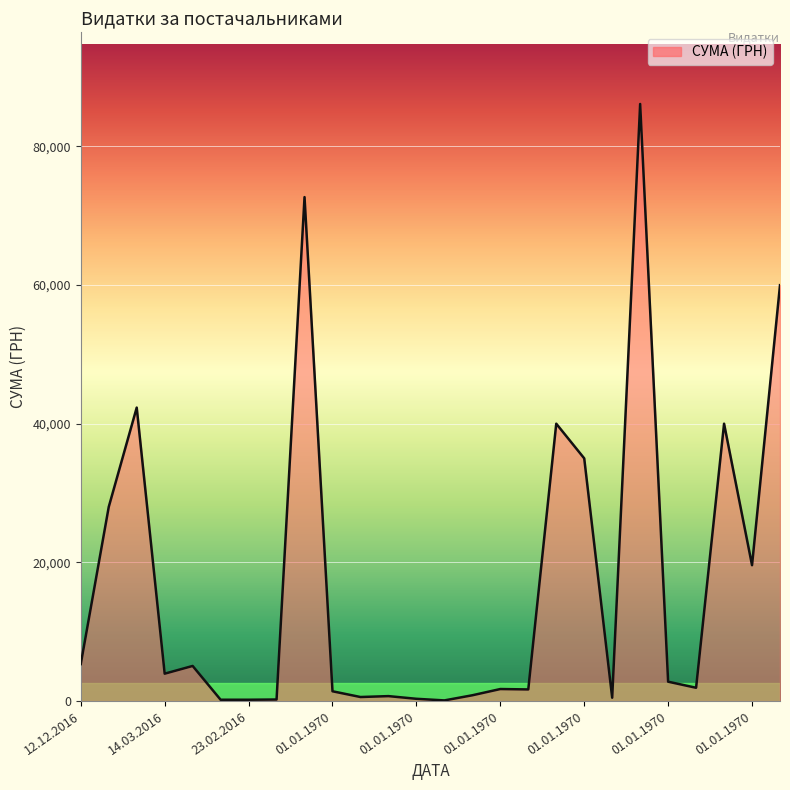

What is the difference between the maximum and minimum values?

86003.0